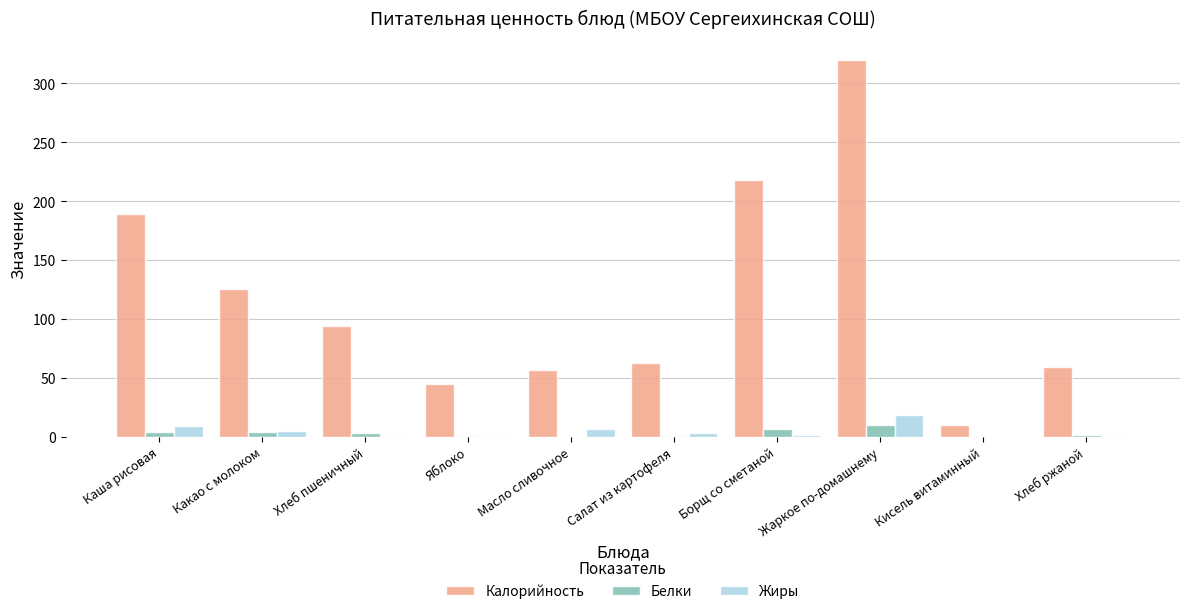

What is the sum of all Жиры values?

44.0